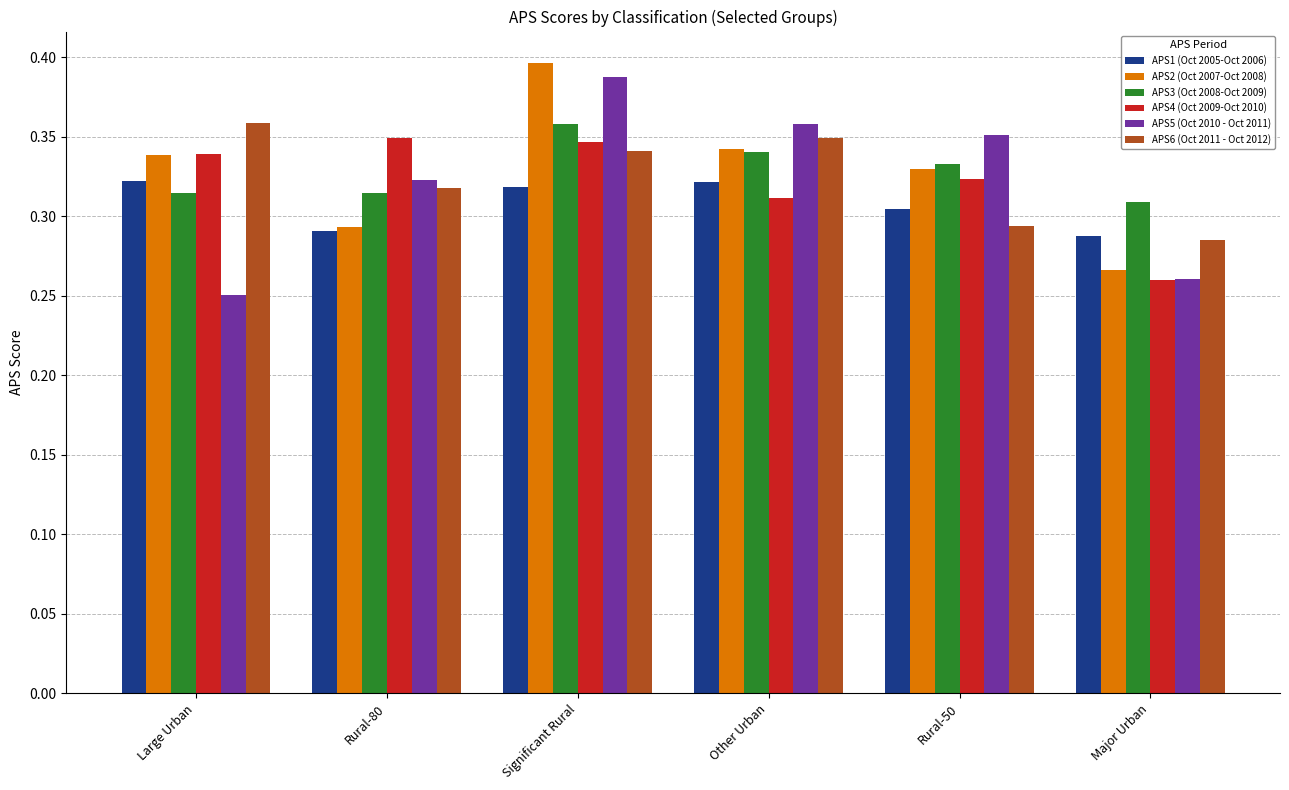

At which category does the chart reach its peak across all series?

Significant Rural